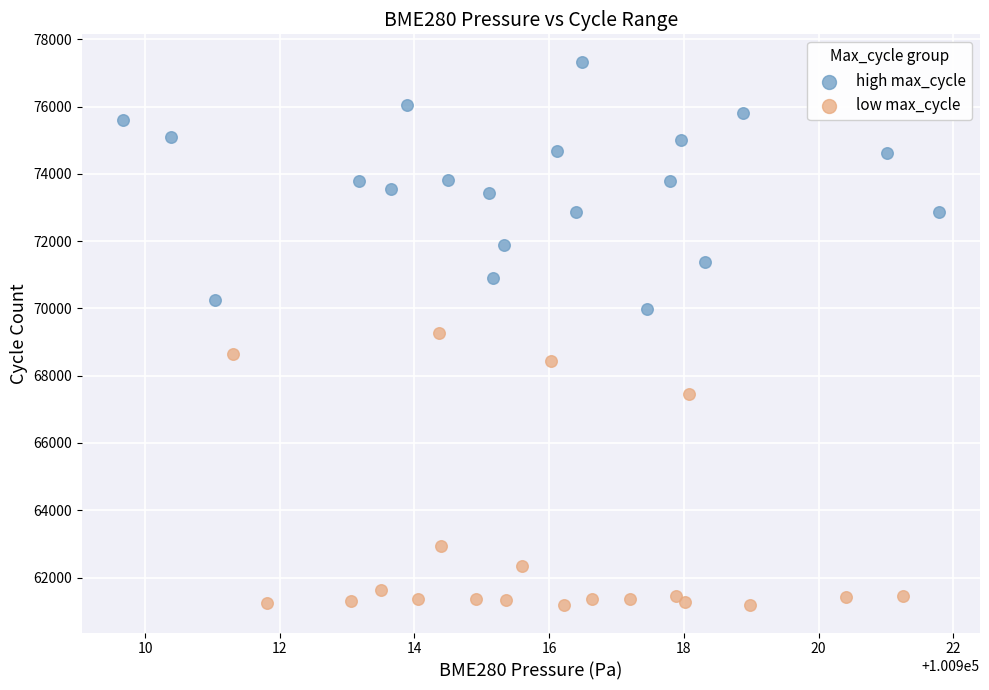

Which series contains the highest Y value?

high max_cycle